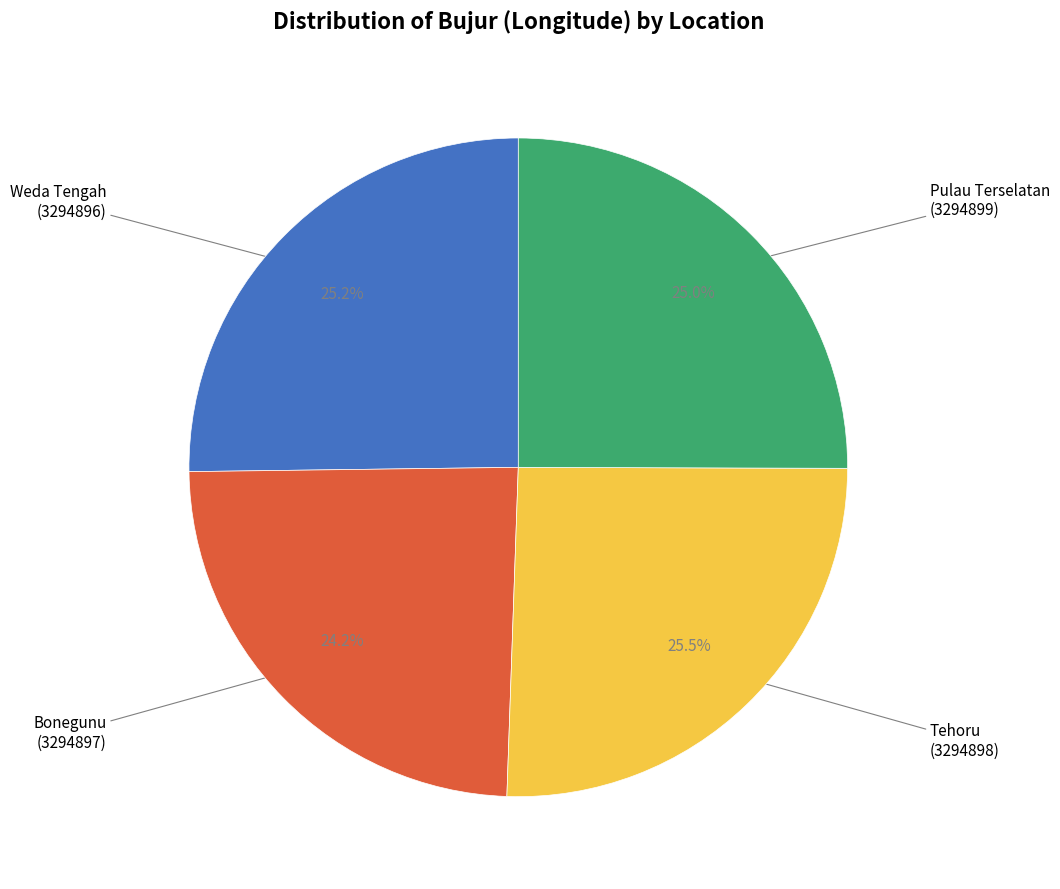

Does any single category account for the majority?

No